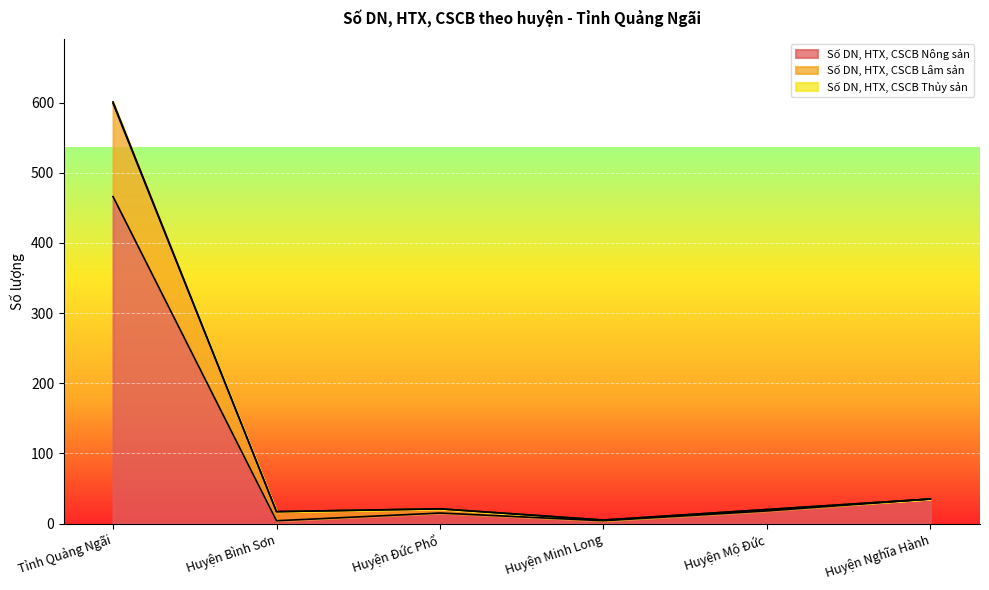

True or false: Số DN, HTX, CSCB Nông sản and Số DN, HTX, CSCB Thủy sản intersect in this chart.

False